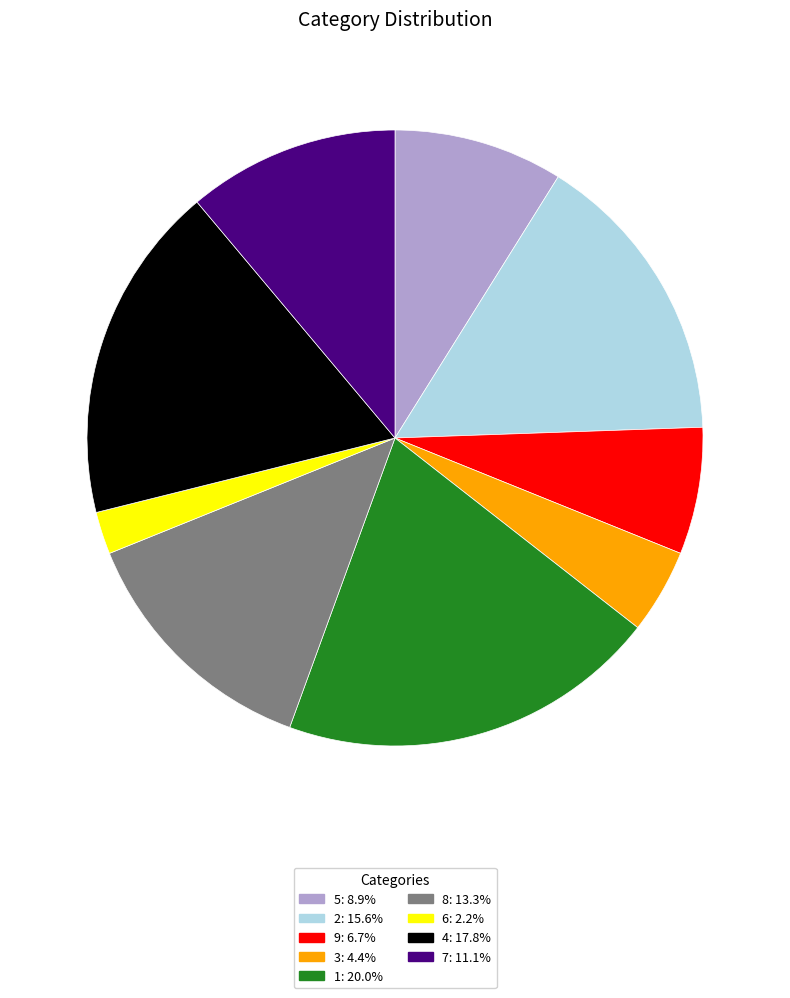

Combined, do 8 and 6 account for over 50%?

No